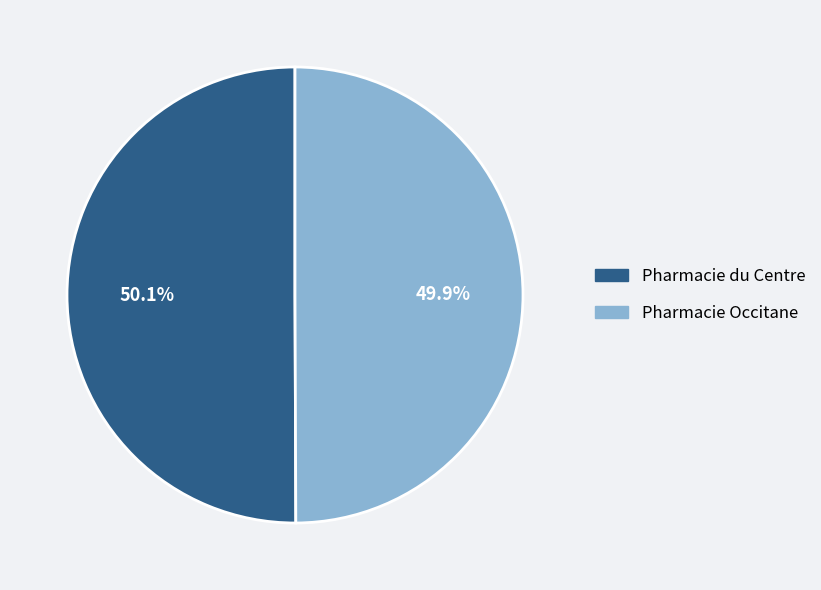

Does any single category account for the majority?

Yes